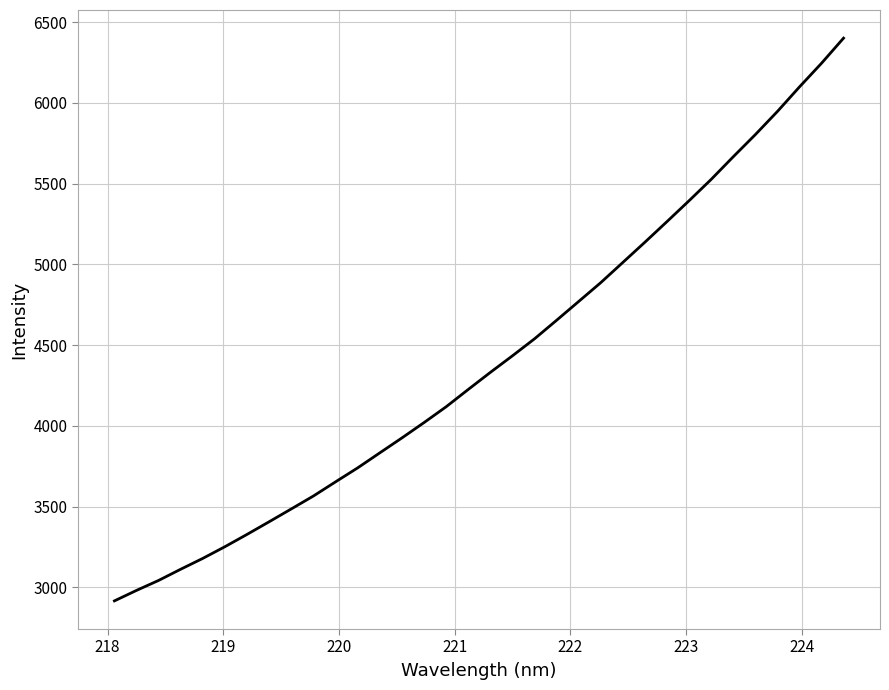

What is the difference between the maximum and minimum values?

3484.4